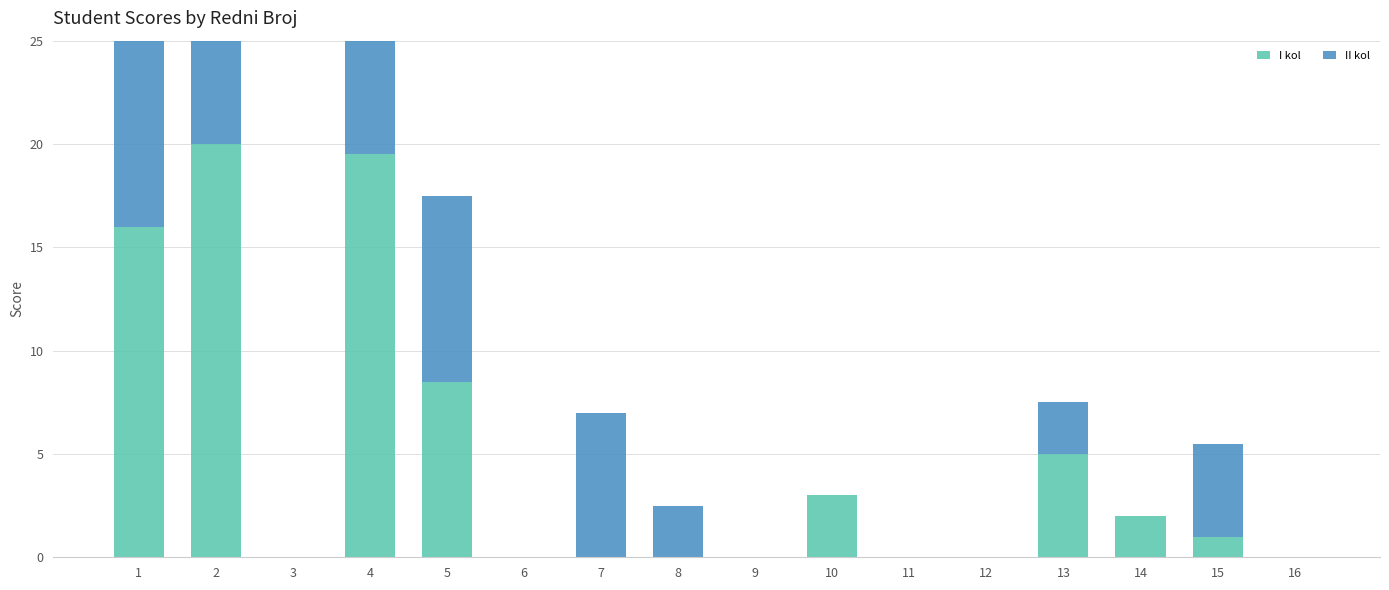

Between 8 and 9, which series saw the biggest shift?

II kol